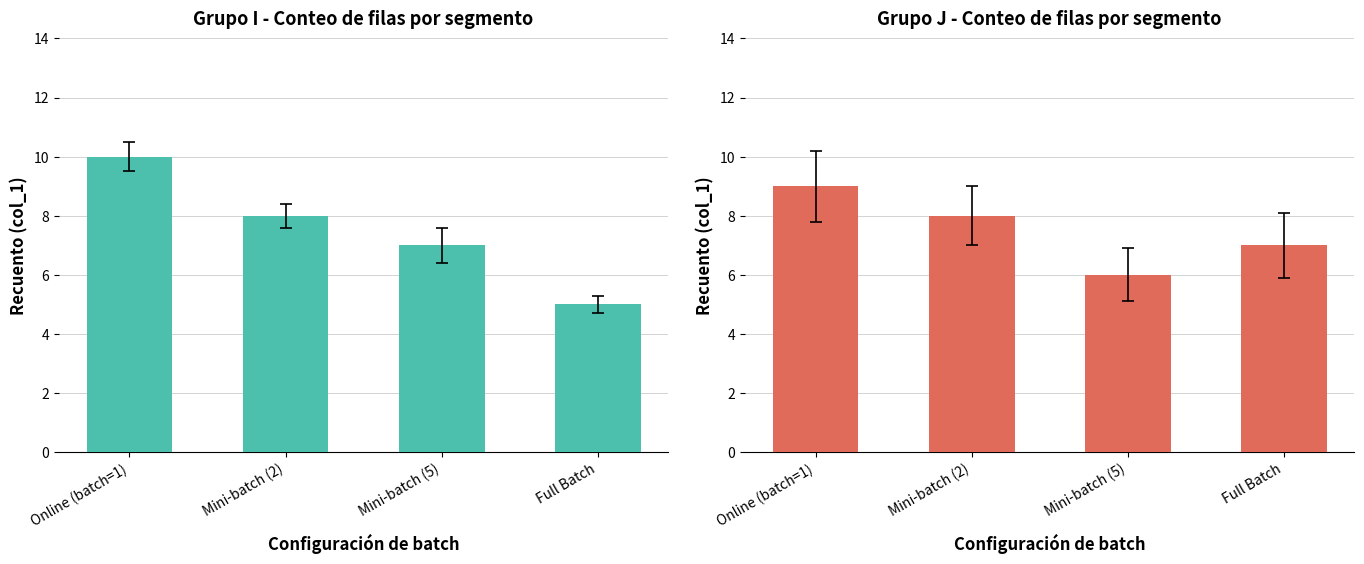

Is the value of col_1 group I at Mini-batch (5) greater than the value of col_1 group J at Mini-batch (5)?

Yes